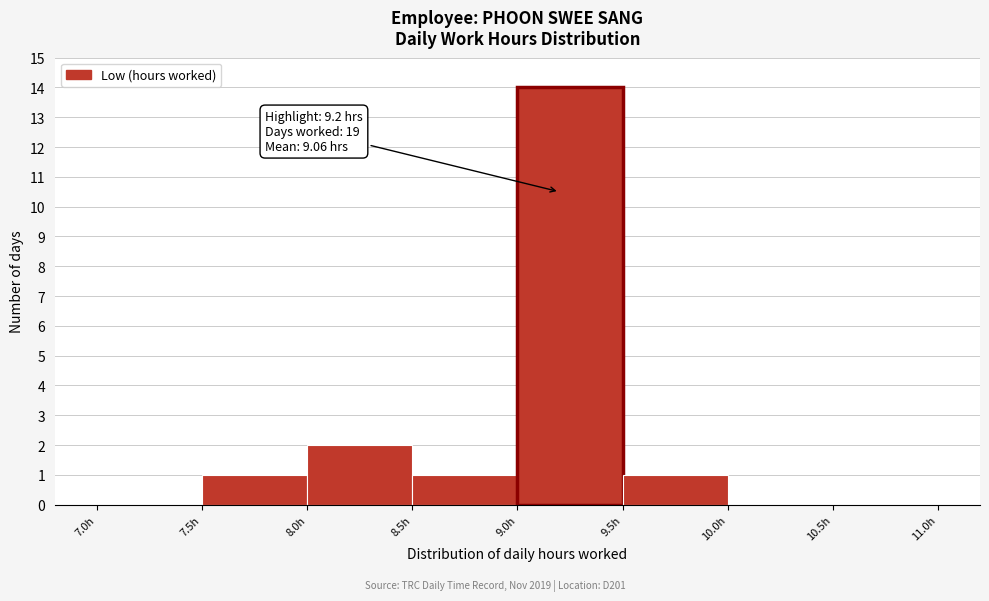

Which range on the x-axis has the tallest bar?

9.0 to 9.5